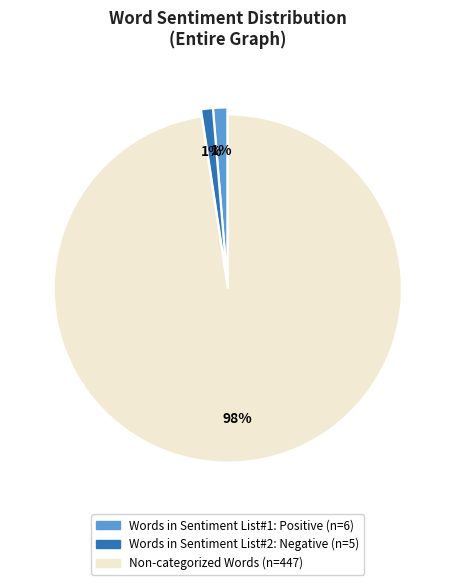

Is there a majority slice in this chart?

Yes